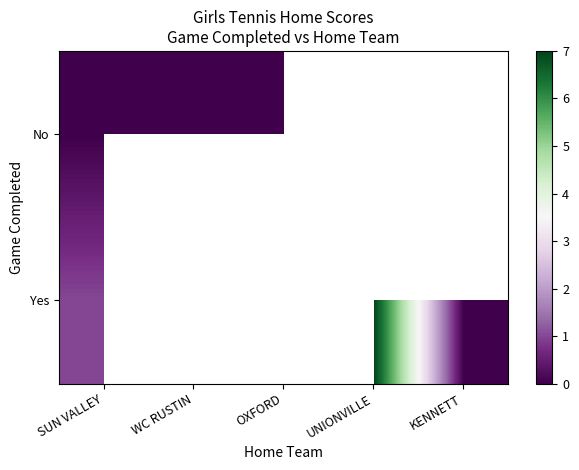

How many data points does each series have?

5